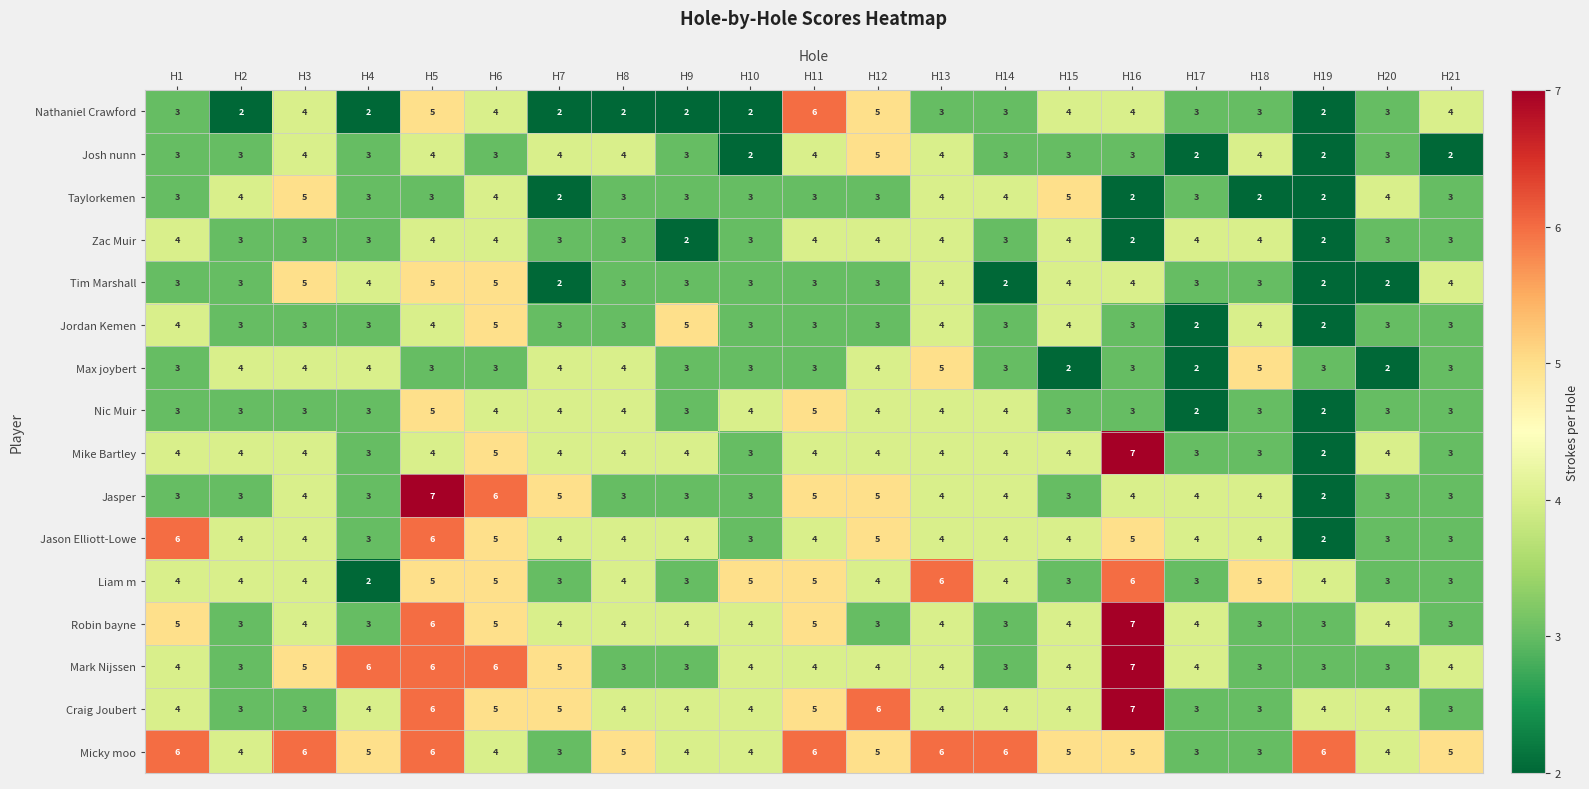

How many data points in Mark Nijssen are less than 4?

7